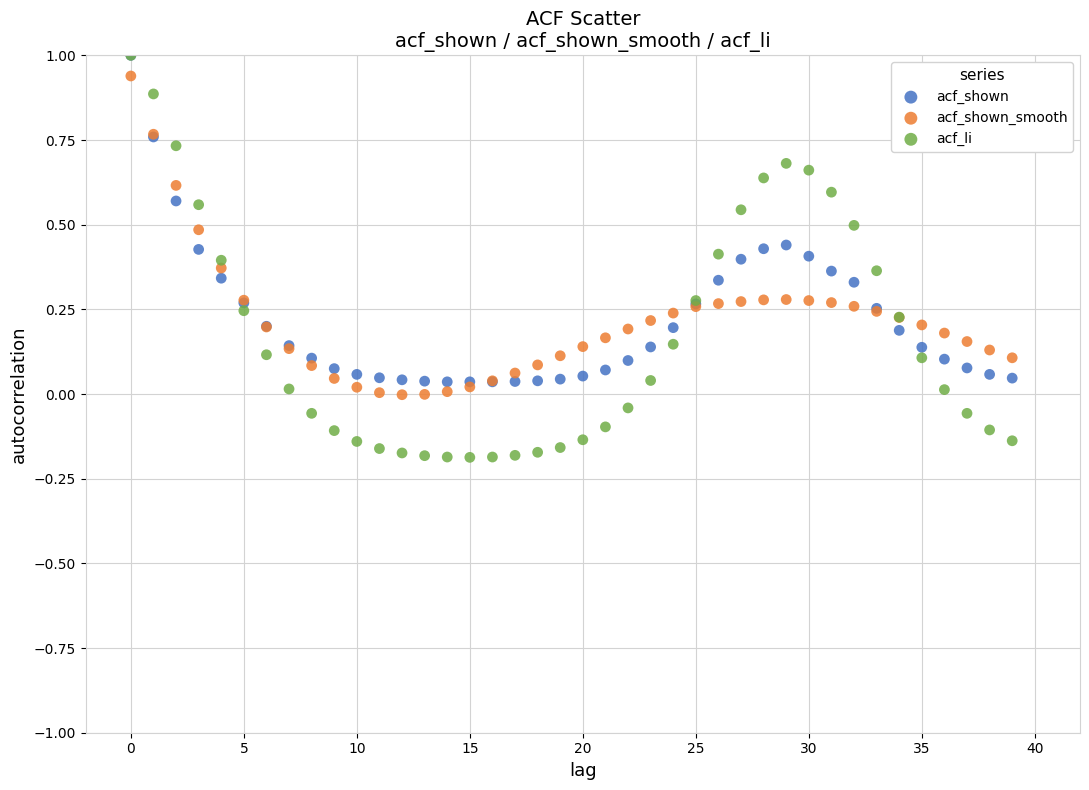

Which series has the widest spread of Y values?

acf_li